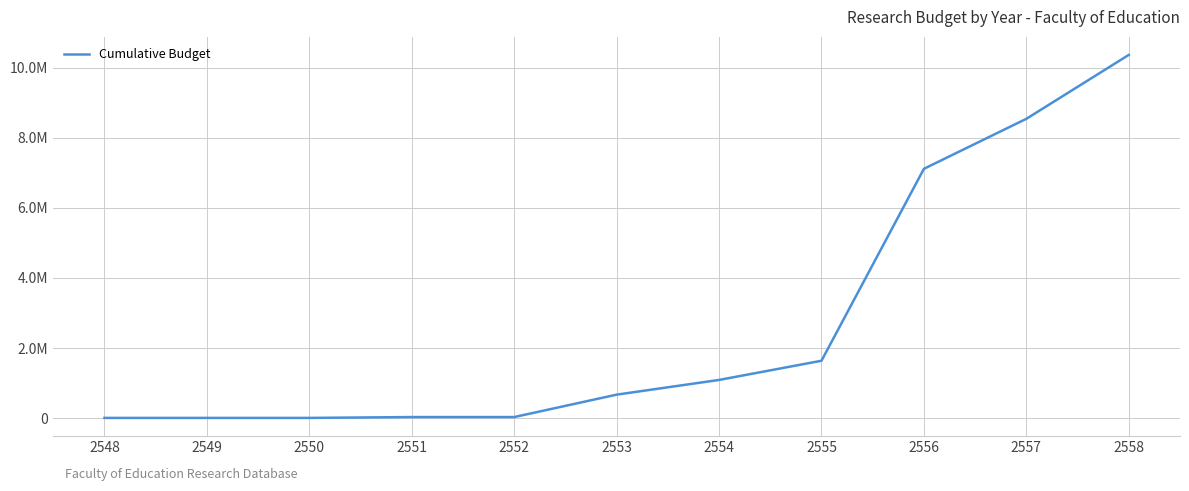

What is the average value?

2676929